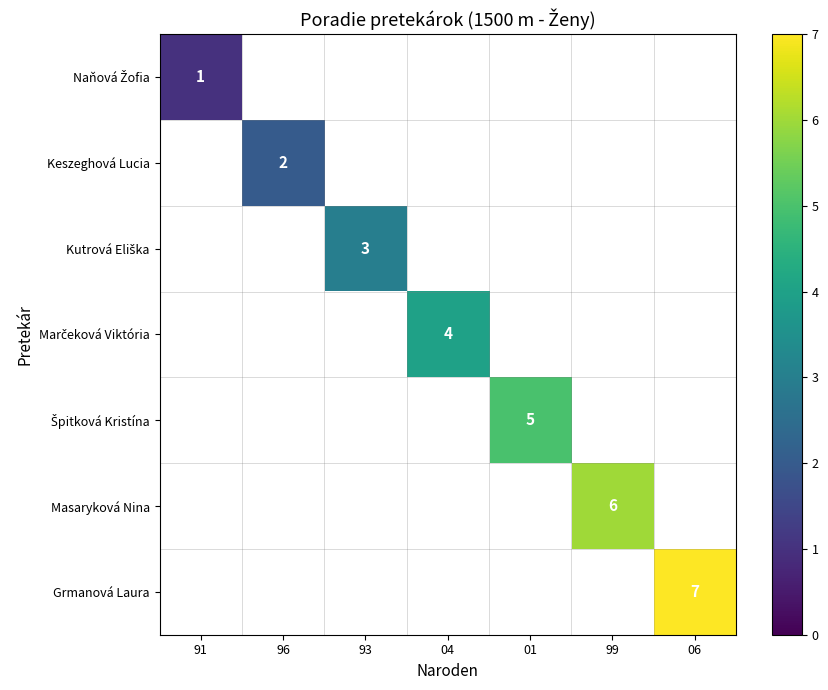

Between 04 and 01, which is larger?

01